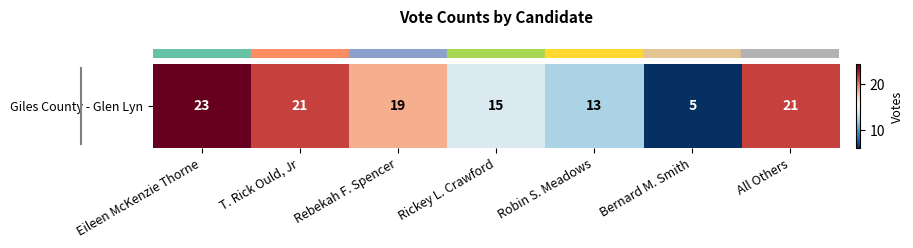

What is the difference between the maximum and minimum values?

18